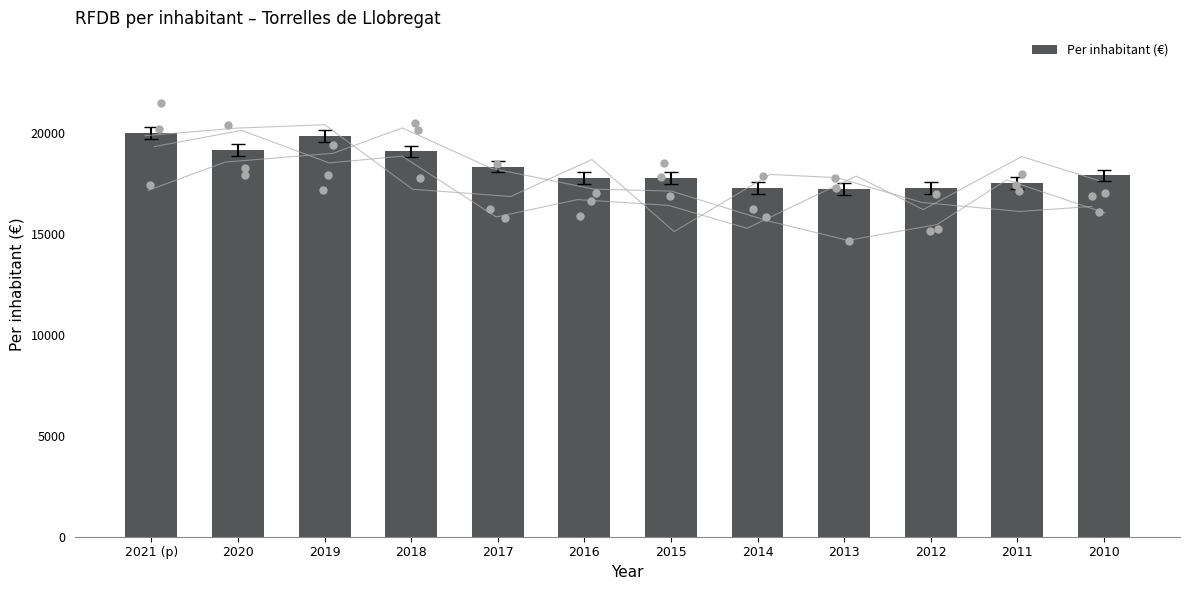

What is the change in value from 2019 to 2014?

-2574